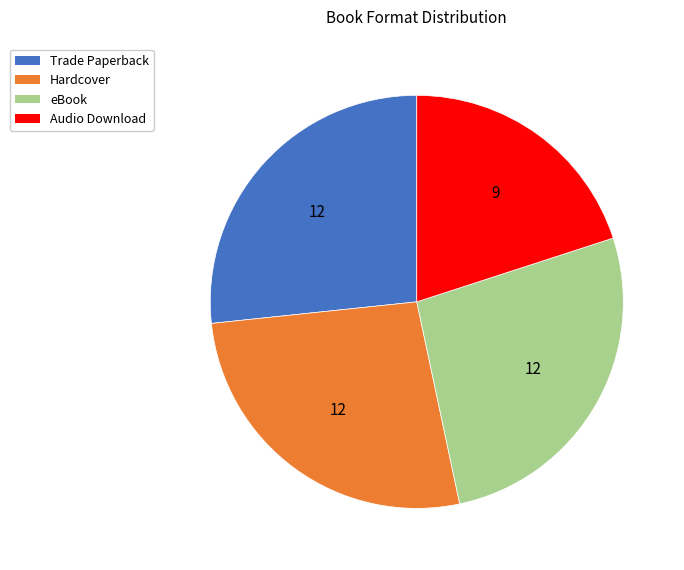

Is the sum of Hardcover and Audio Download greater than half?

No